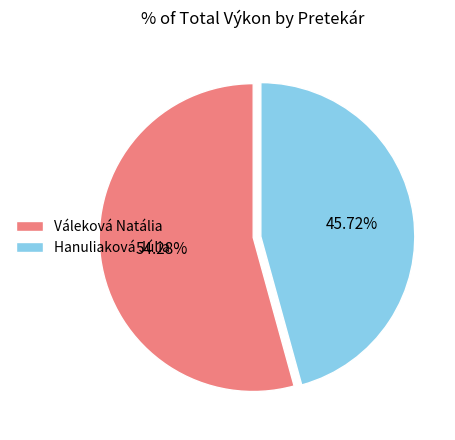

Count the number of slices in the pie.

2